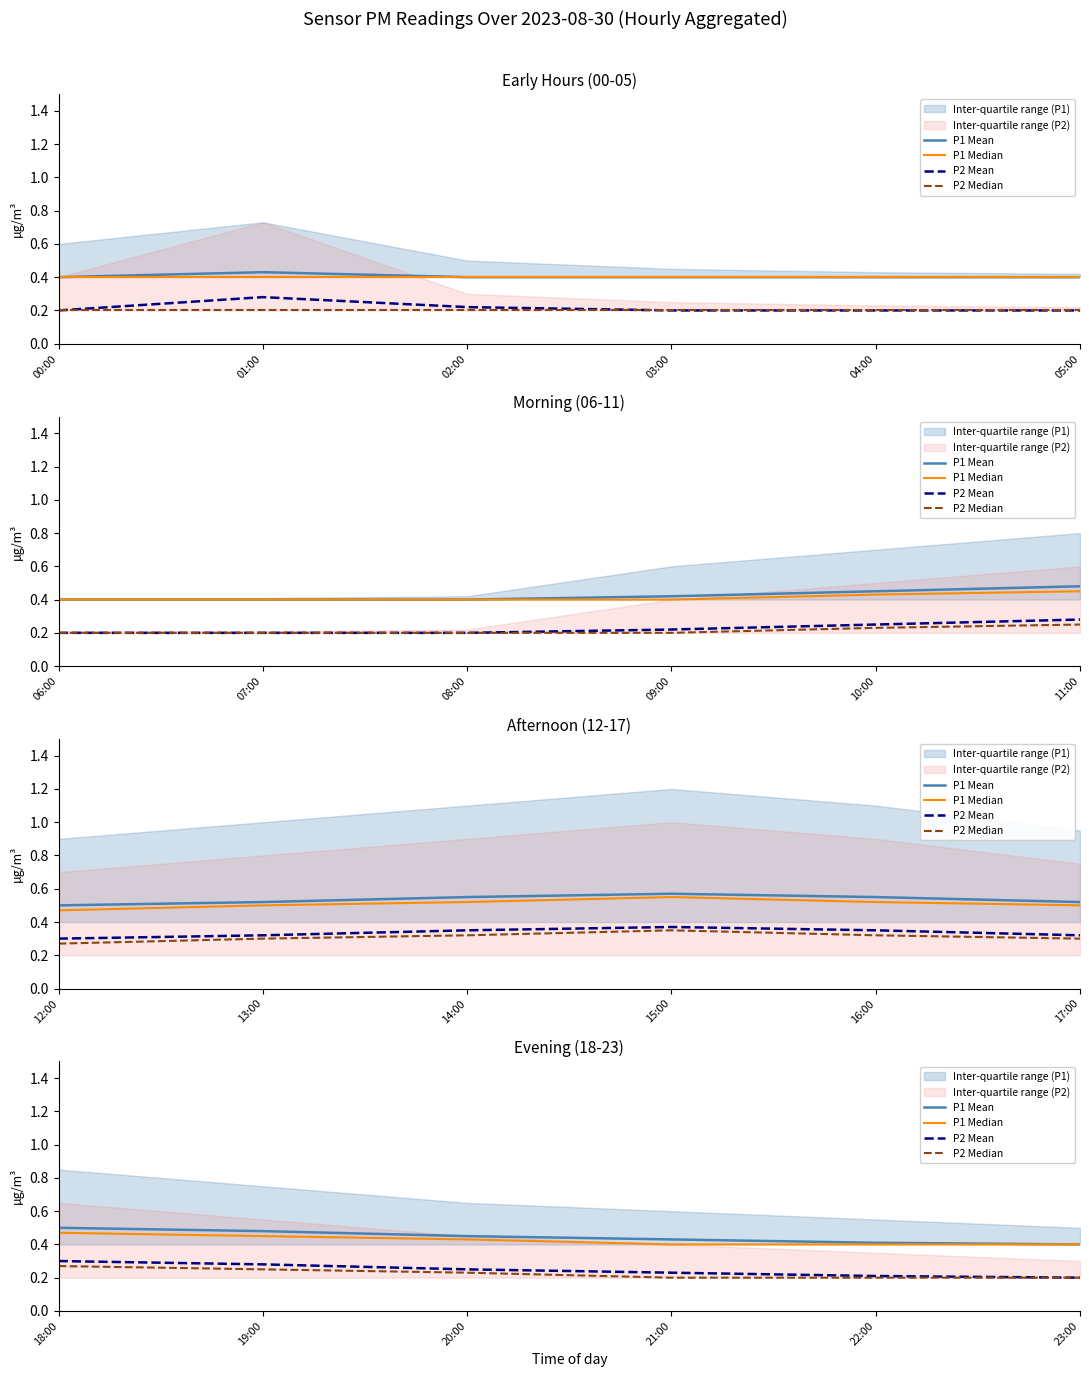

Is it true that P2 Median equals 0.2 at 23:00?

True